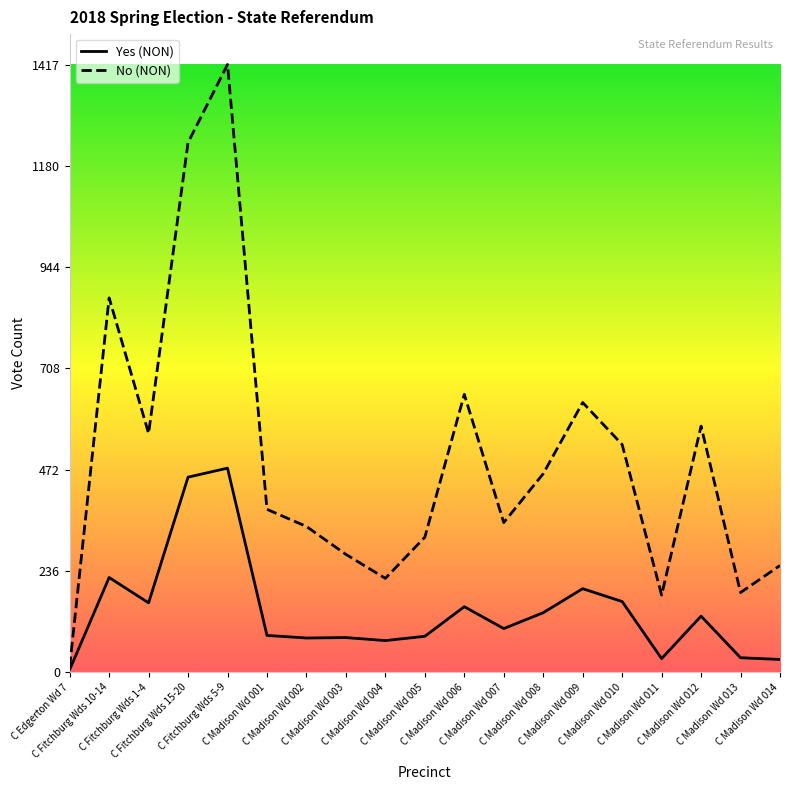

The Yes (NON) series shows 84 at C Madison Wd 005. True or false?

True